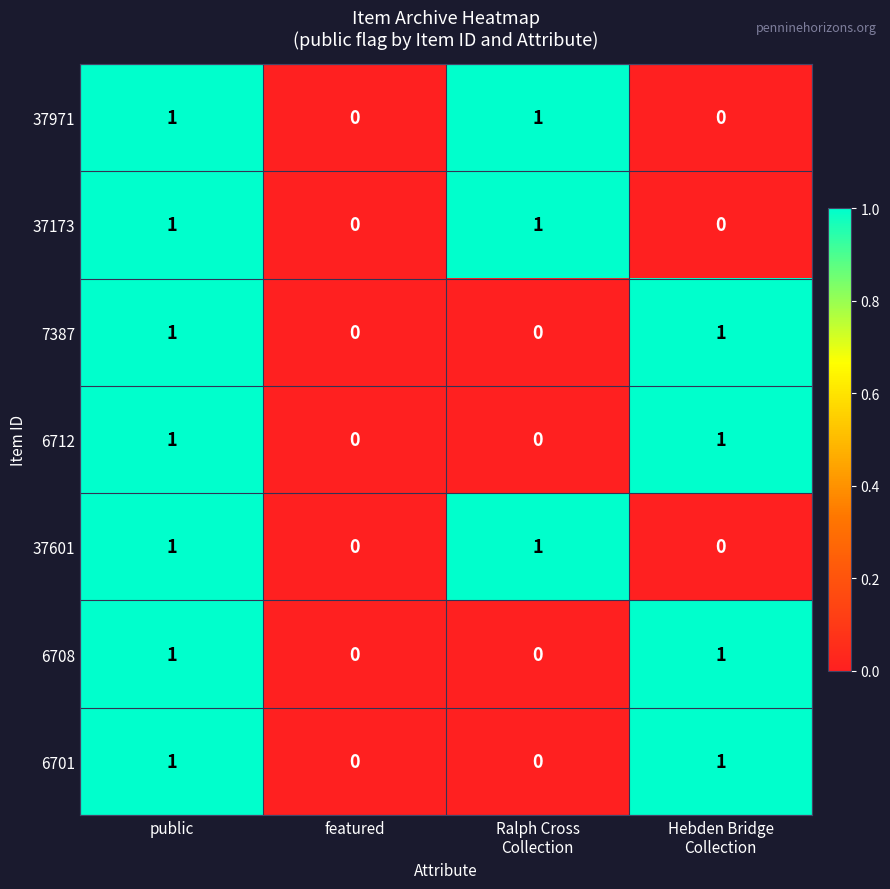

Count the 37173 values in the range 0 to 1.

4